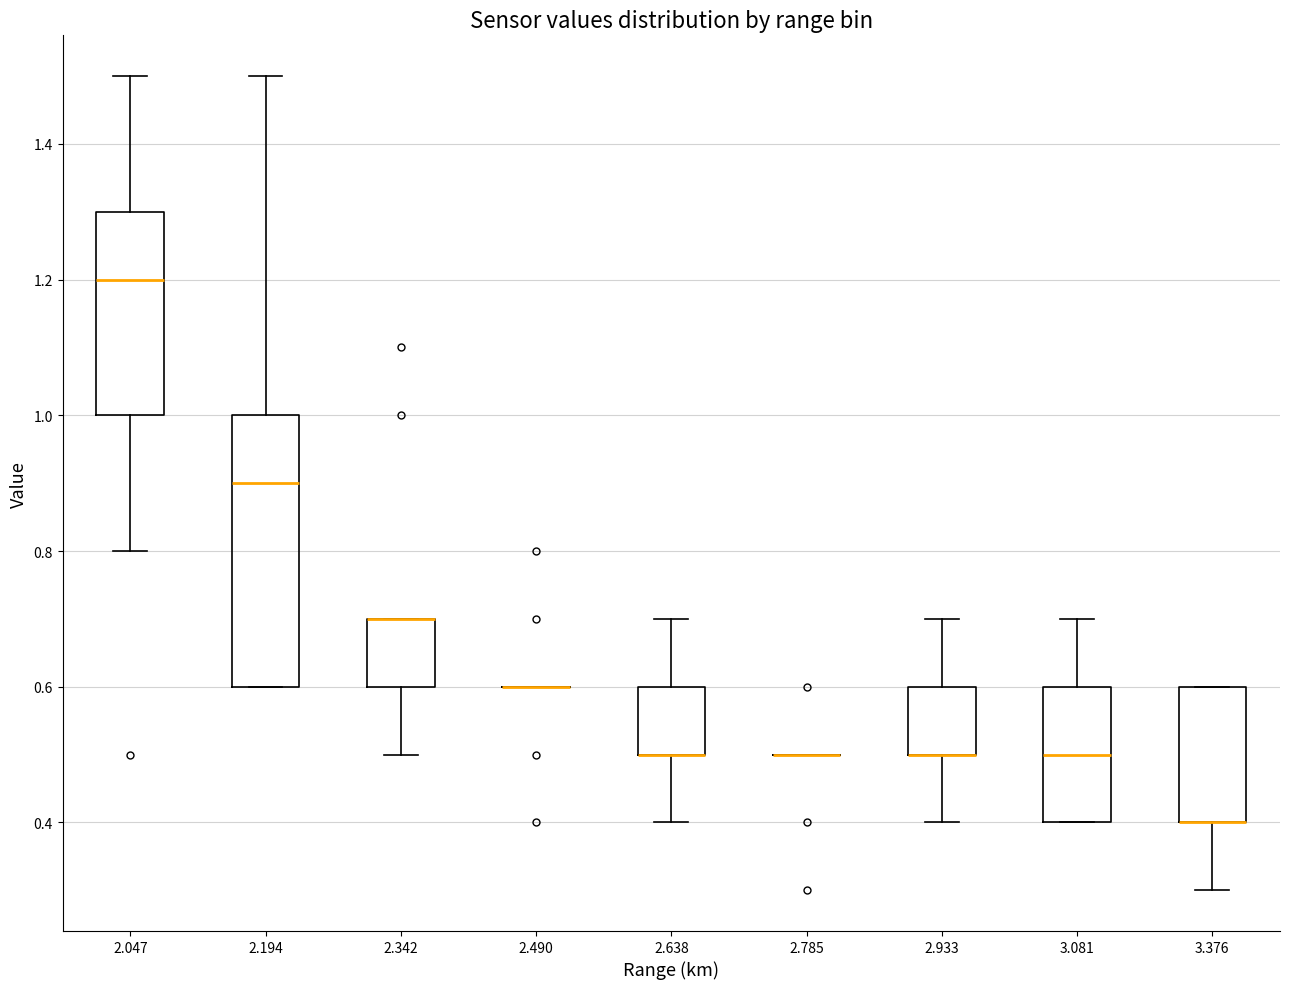

Comparing the boxes themselves (not the whiskers), which one is the tallest?

2.194